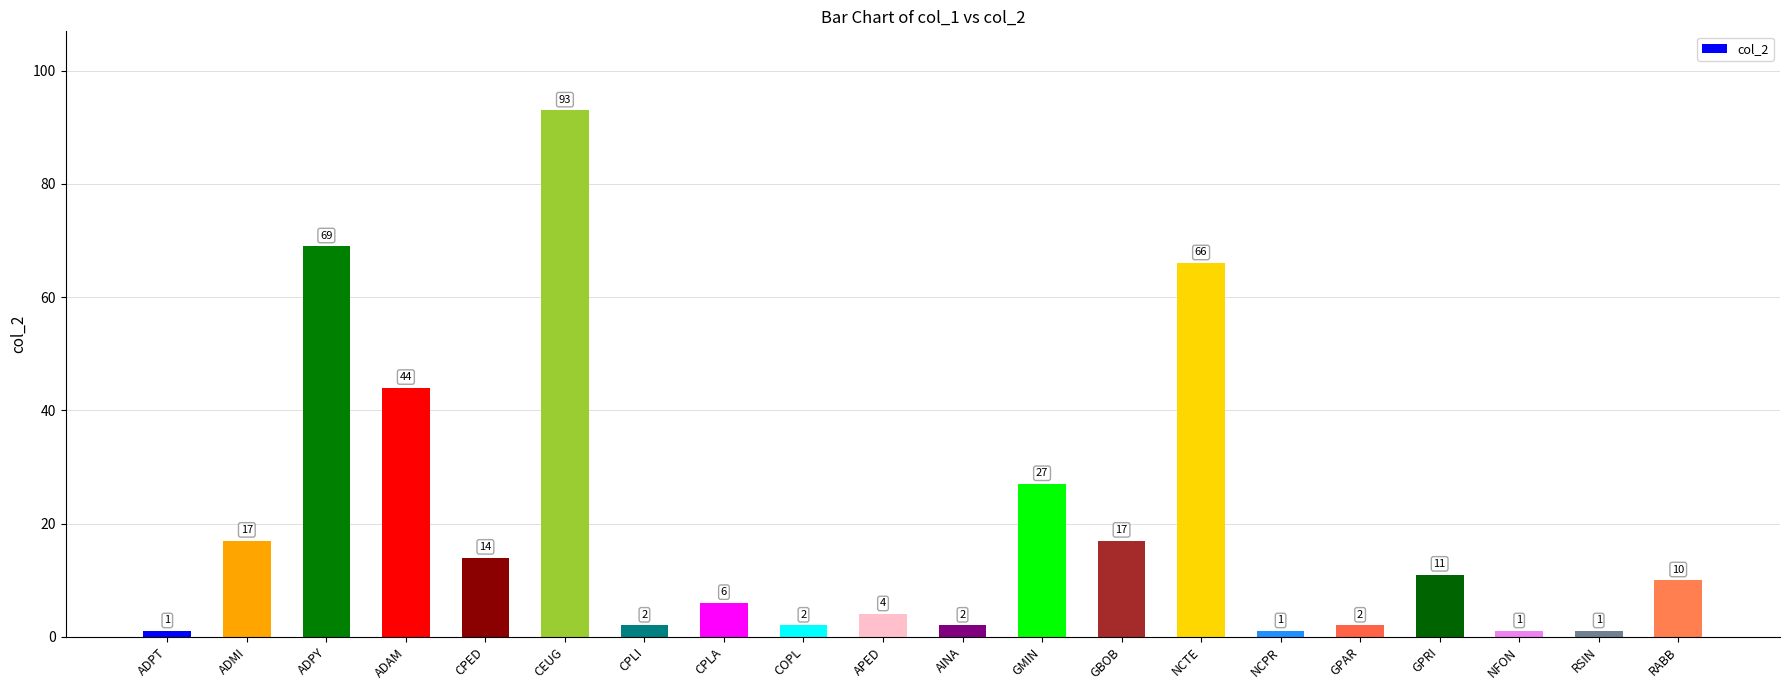

Between NFON and CPLI, which is larger?

CPLI